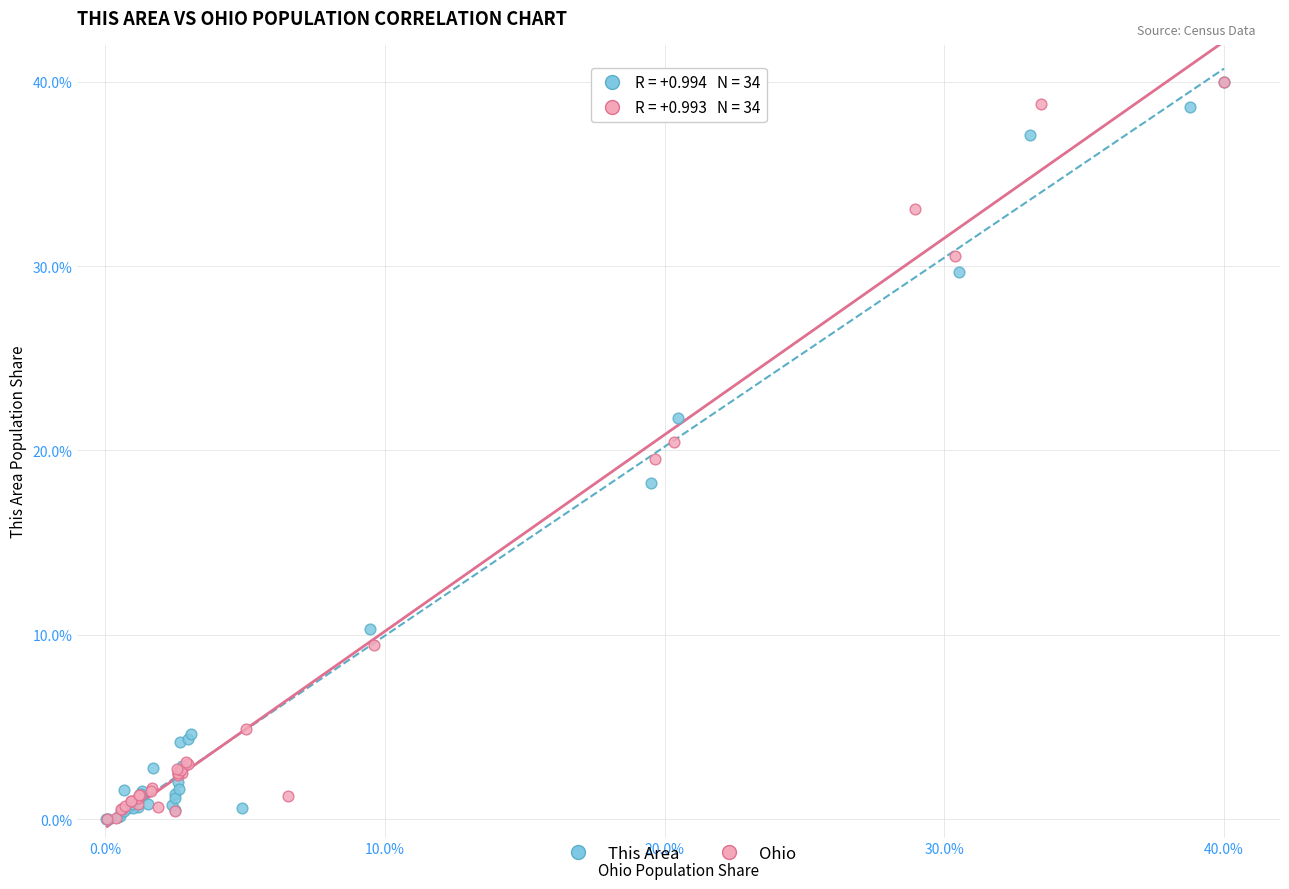

What are all the series names shown in the legend?

This Area, Ohio